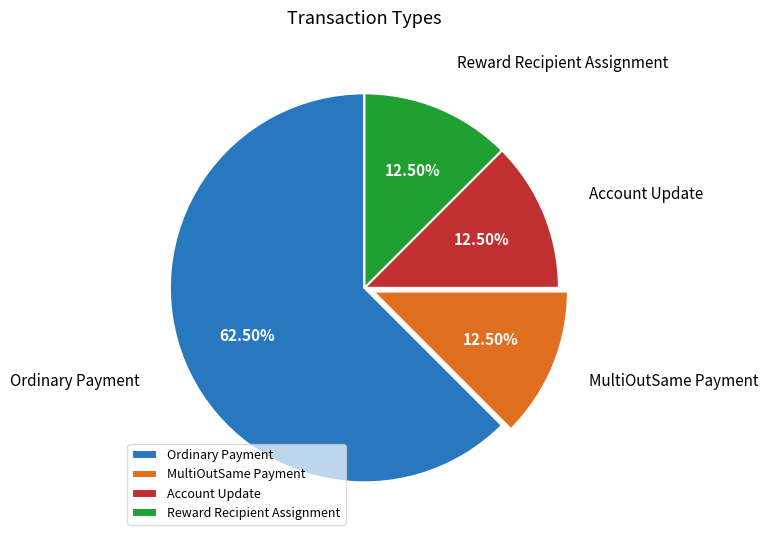

To the nearest percent, what is the combined percentage of MultiOutSame Payment and Ordinary Payment?

75%